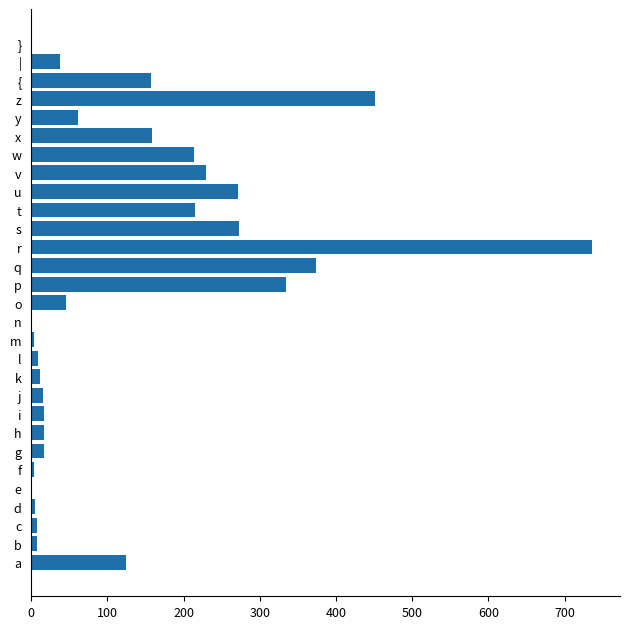

Is it true that the value at v is 332?

False